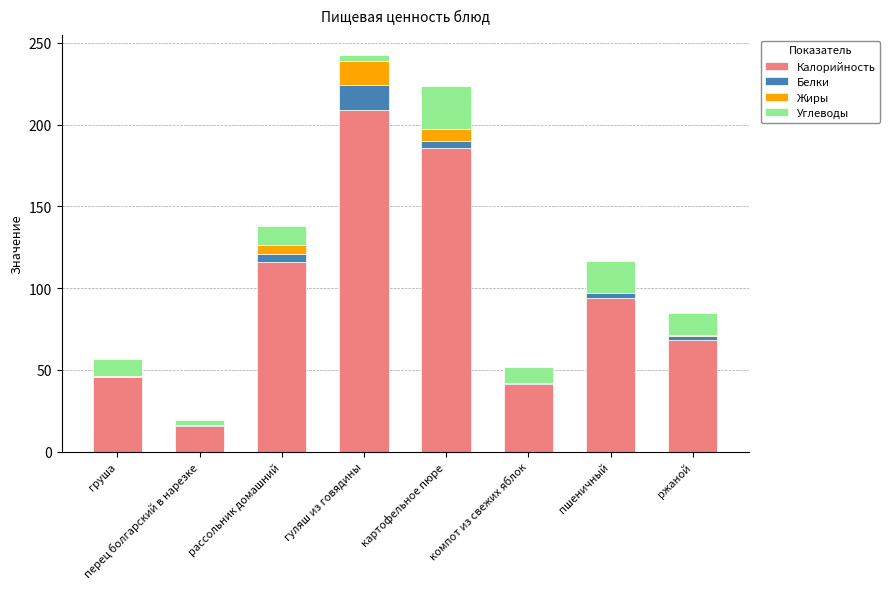

Which category has the highest value in the Калорийность series?

гуляш из говядины